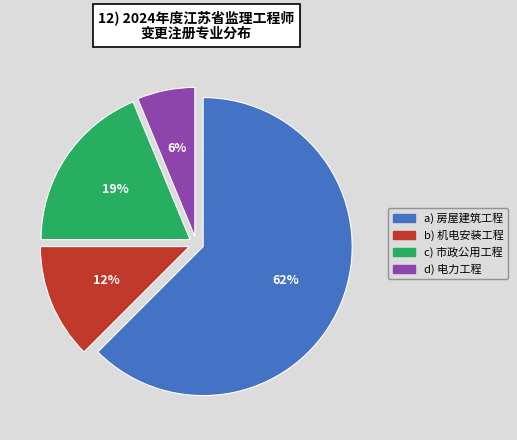

Does any single category account for the majority?

Yes